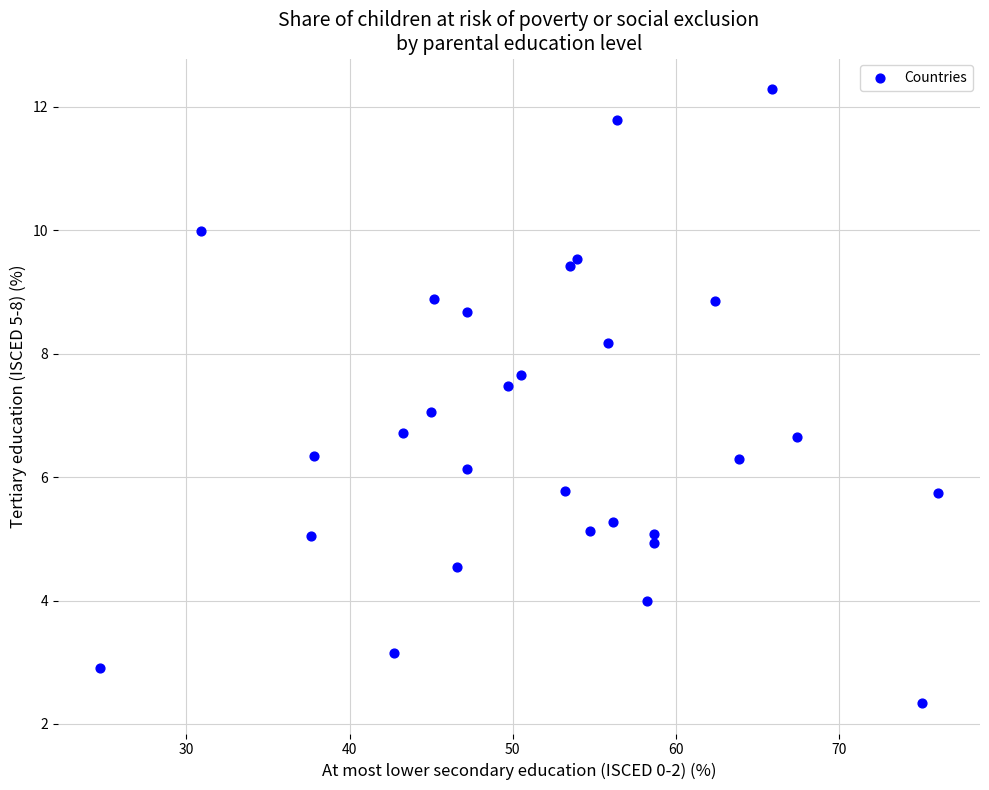

What is the range of X values (max minus min)?

51.4